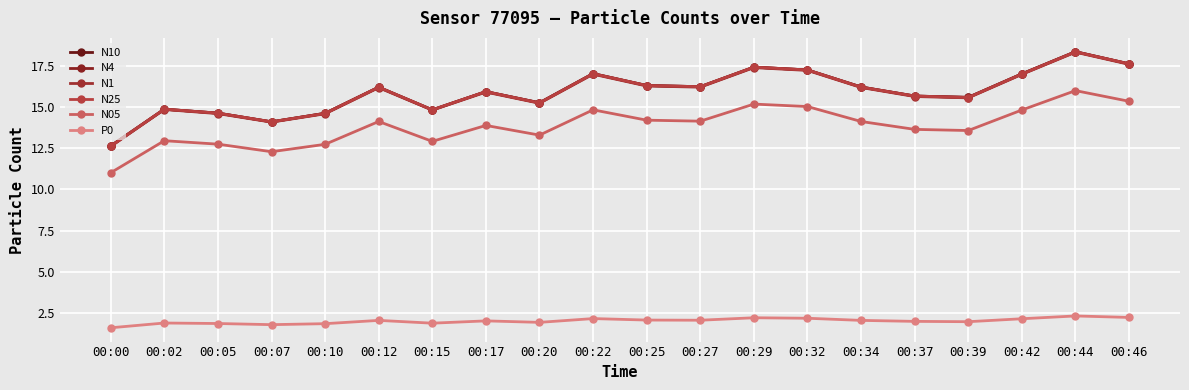

How many lines are shown in the chart?

6